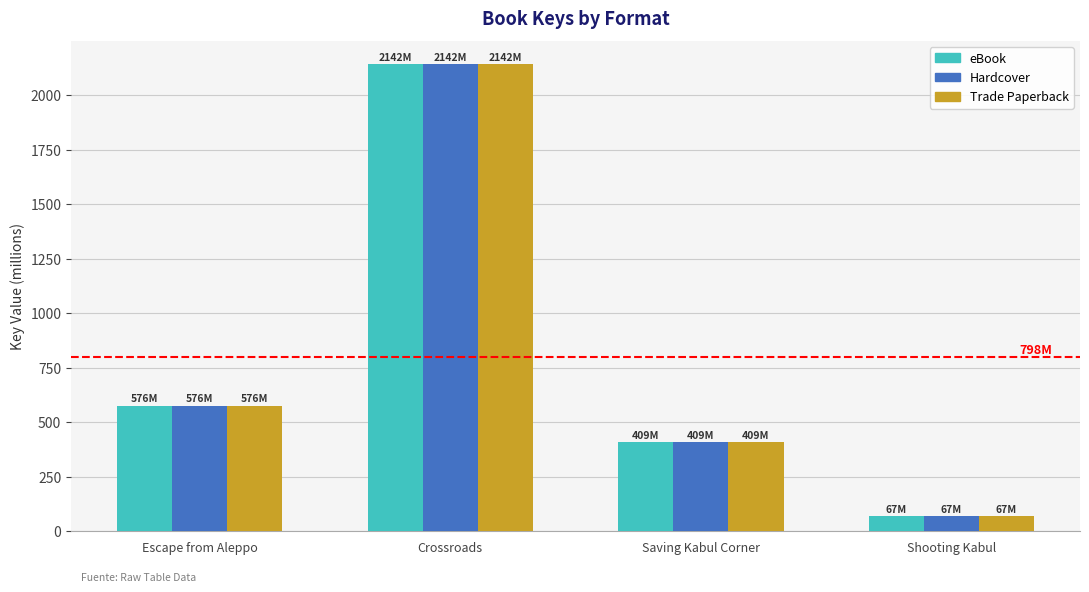

Read the eBook value at Crossroads.

2142.0